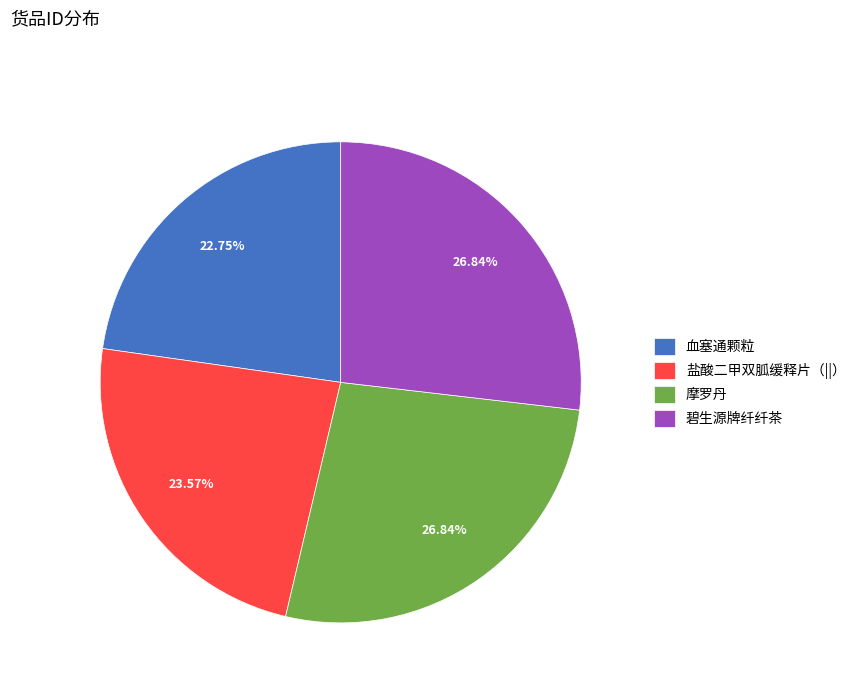

Approximately how many times larger is the value at 摩罗丹 compared to 盐酸二甲双胍缓释片（||）?

1.1